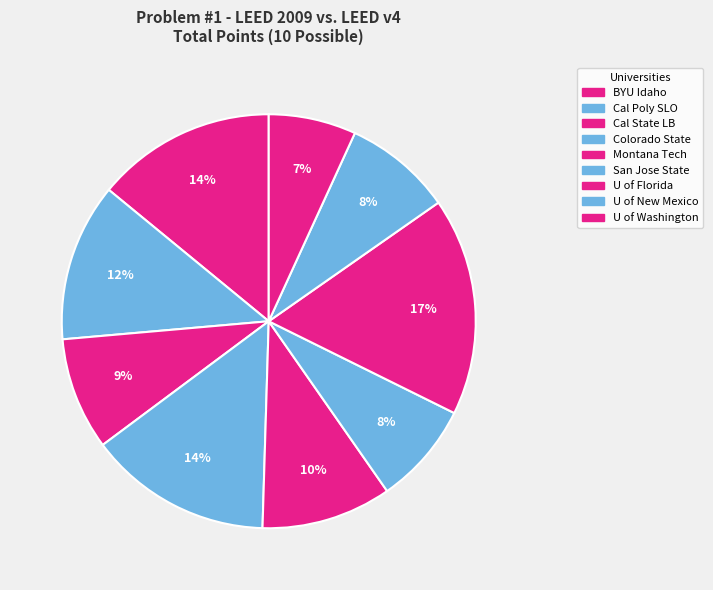

To the nearest percent, what is the average slice percentage?

11%